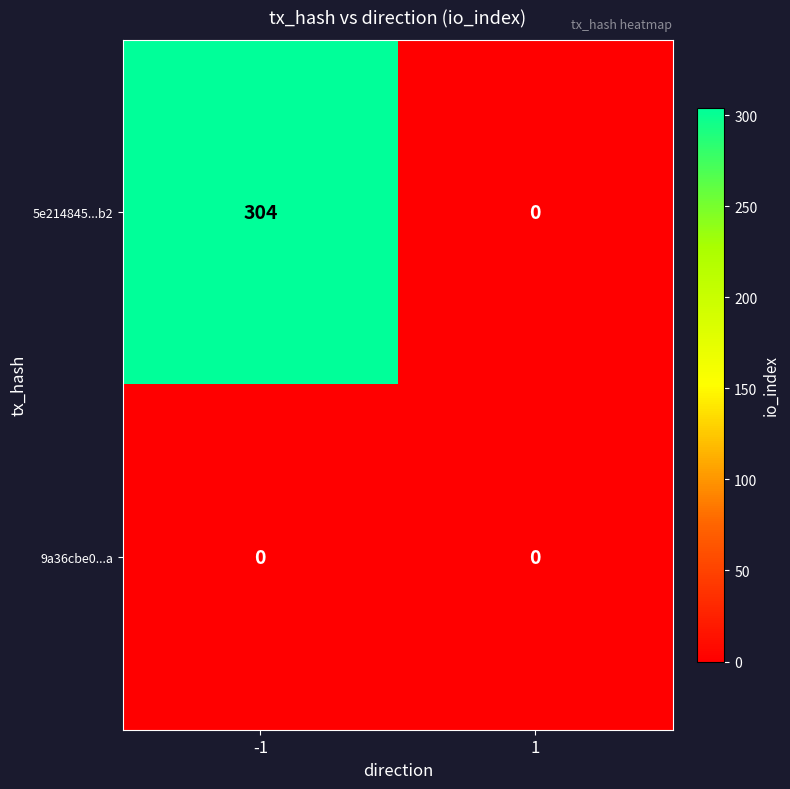

Reading right to left, what are all the values shown in this chart?

5e214845...b2: 1=0	-1=304
9a36cbe0...a: 1=0	-1=0